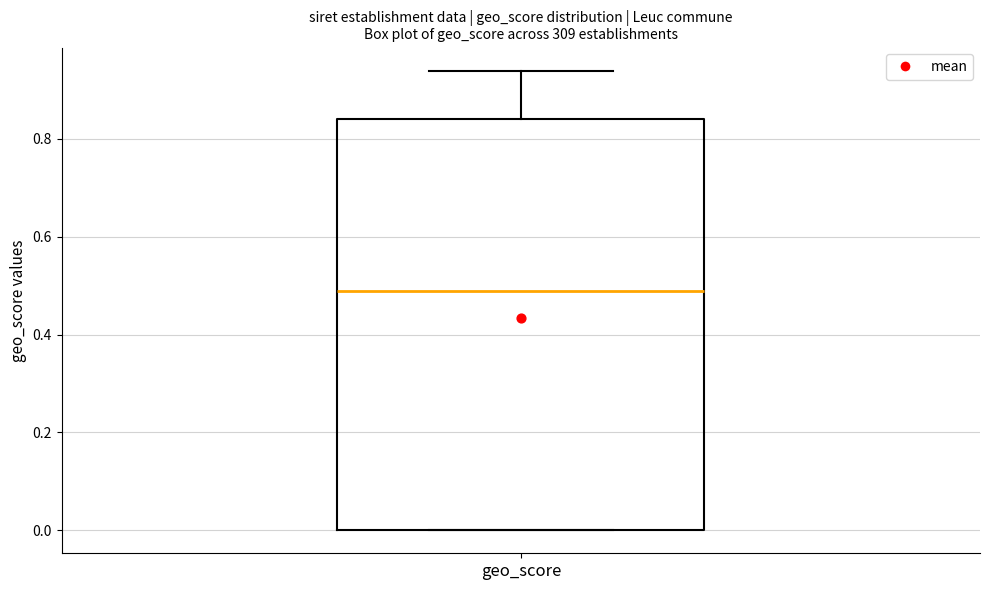

Where is the upper edge of the box for geo_score on the y-axis? The values are not printed on the chart, so give them approximately, as read against the axis.

0.84